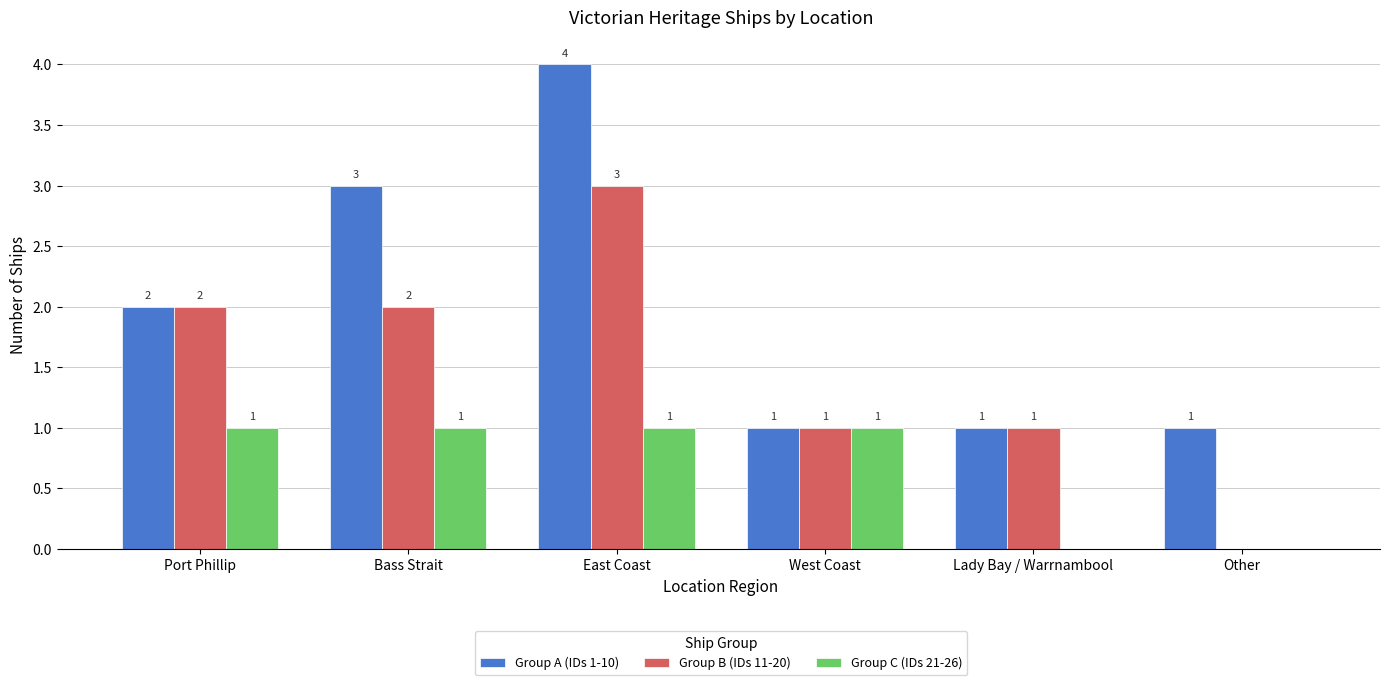

The Group B (IDs 11-20) series shows 3 at Port Phillip. True or false?

False